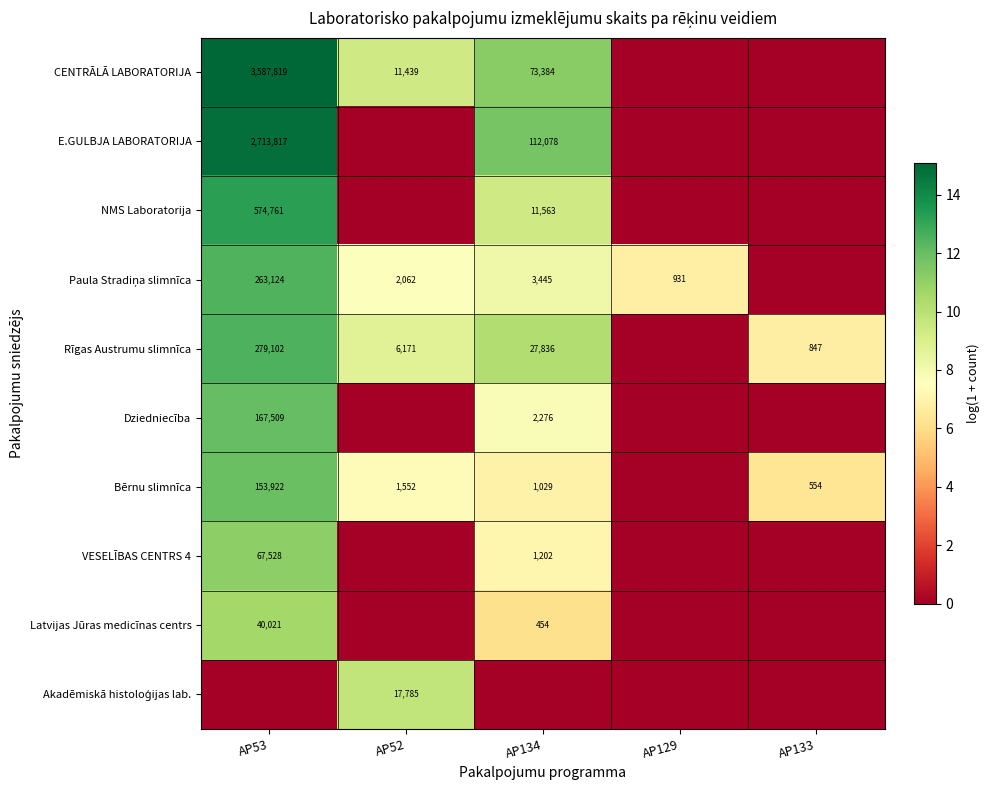

The Rīgas Austrumu slimnīca series shows 27836 at AP134. True or false?

True